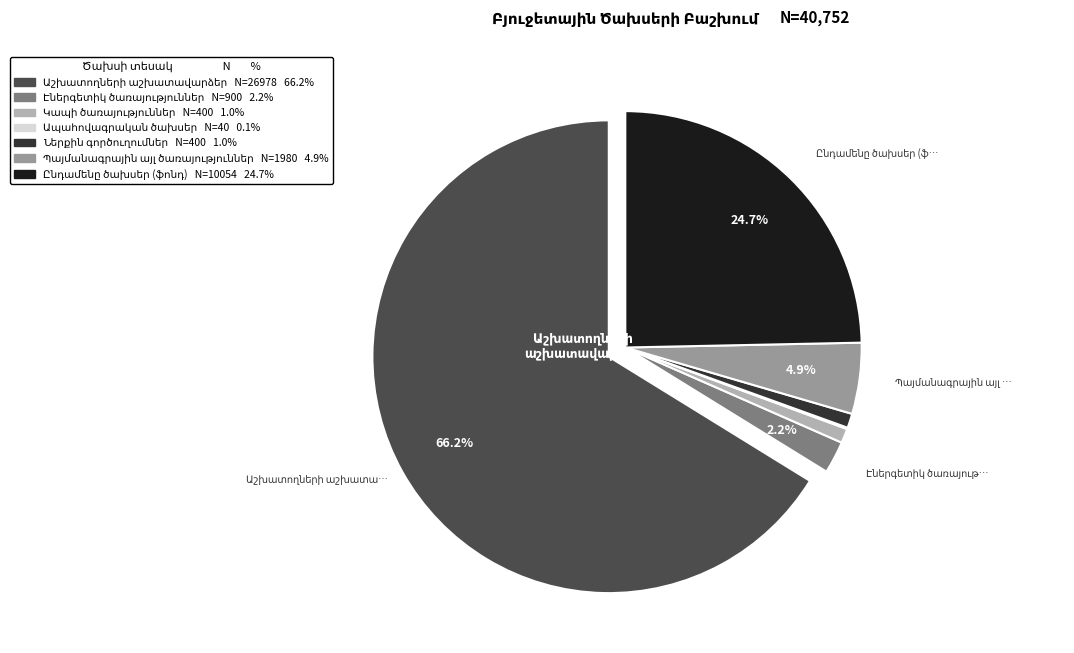

The Ապահովագրական ծախսեր slice represents 0% of the pie. True or false?

True